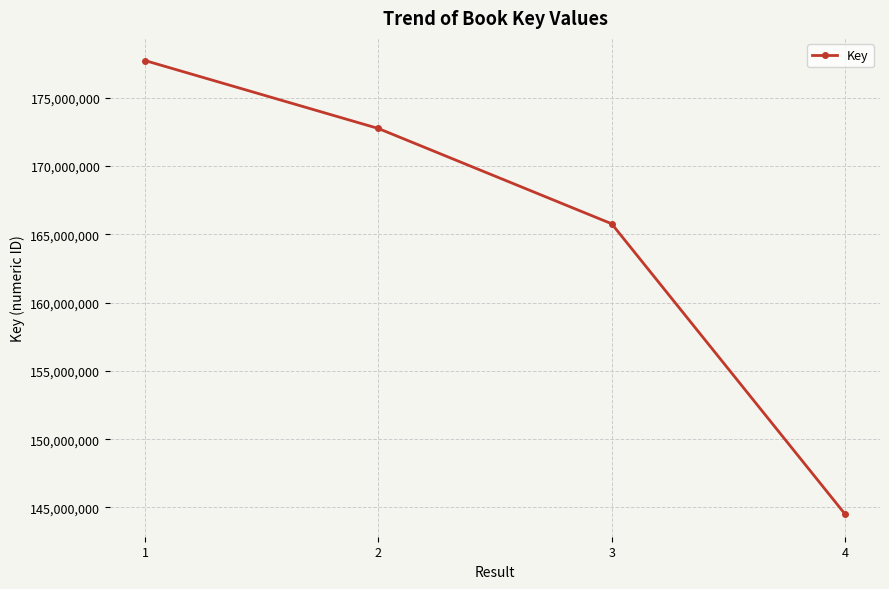

Reading right to left, list all the values displayed in this chart.

4=144519296	3=165767502	2=172742990	1=177715067